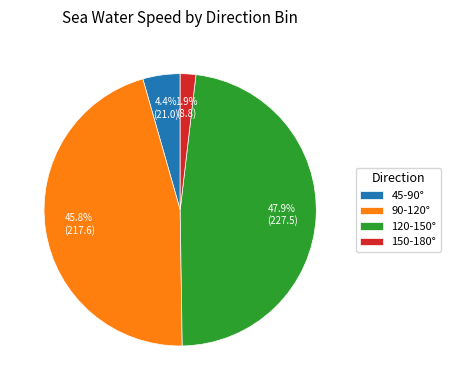

Which slice is the smallest?

150-180°